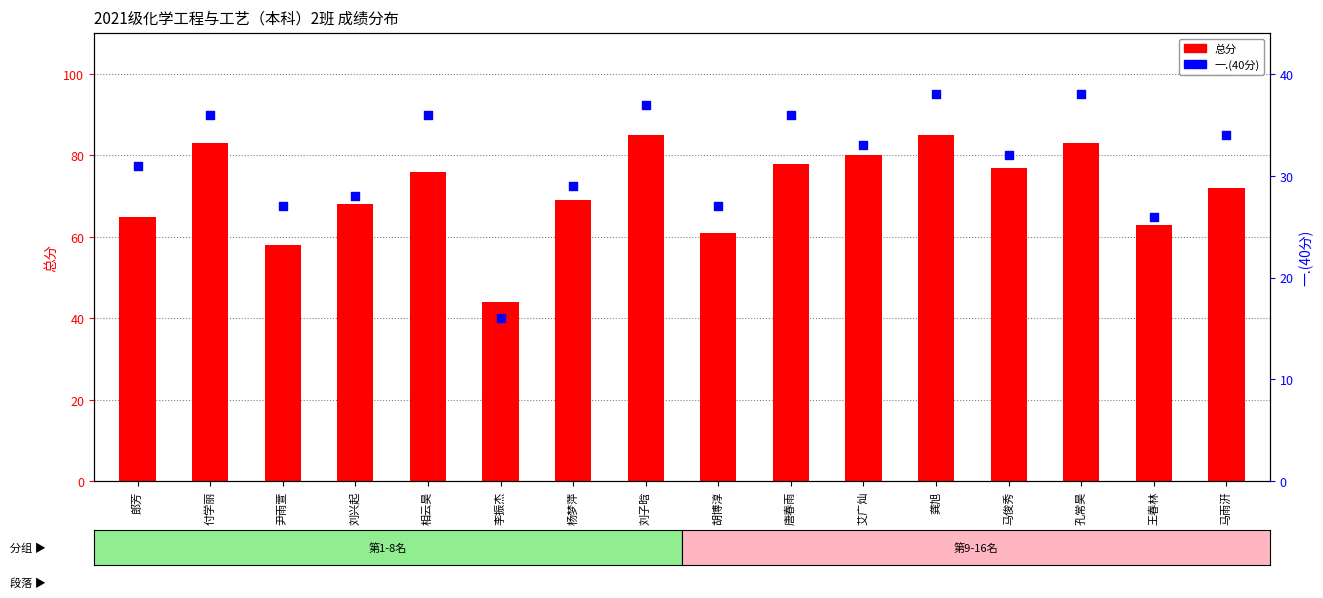

What is the total value across all series at 付学丽?

119